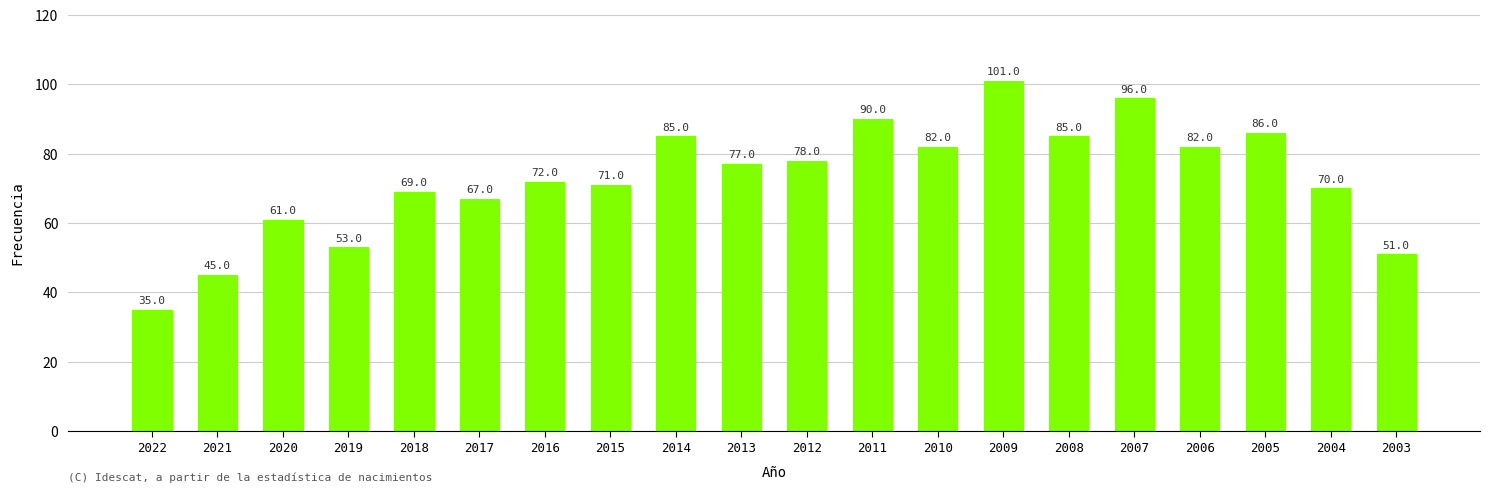

Reading left to right, extract all data points from this chart.

35	45	61	53	69	67	72	71	85	77	78	90	82	101	85	96	82	86	70	51